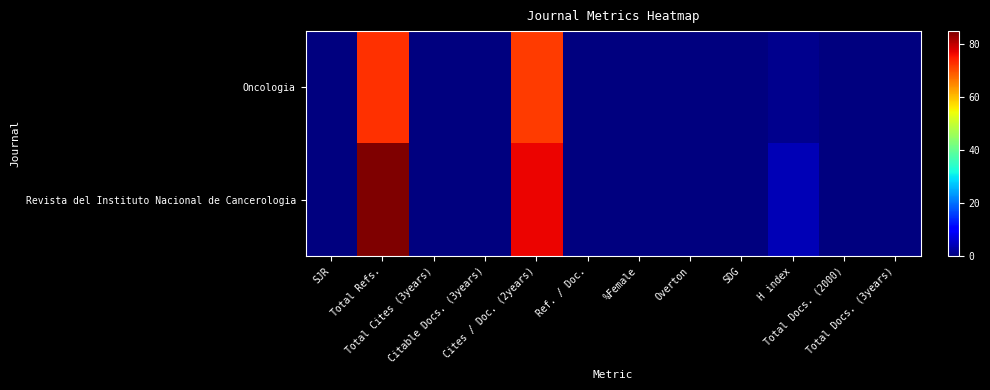

Reading right to left, what are all the values shown in this chart?

Oncologia: Total Docs. (3years)=0	Total Docs. (2000)=0	H index=1	SDG=0	Overton=0	%Female=0	Ref. / Doc.=0	Cites / Doc. (2years)=72	Citable Docs. (3years)=0	Total Cites (3years)=0	Total Refs.=73	SJR=0
Revista del Instituto Nacional de Cancerologia: Total Docs. (3years)=0	Total Docs. (2000)=0	H index=4	SDG=0	Overton=0	%Female=0	Ref. / Doc.=0	Cites / Doc. (2years)=77	Citable Docs. (3years)=0	Total Cites (3years)=0	Total Refs.=85	SJR=0